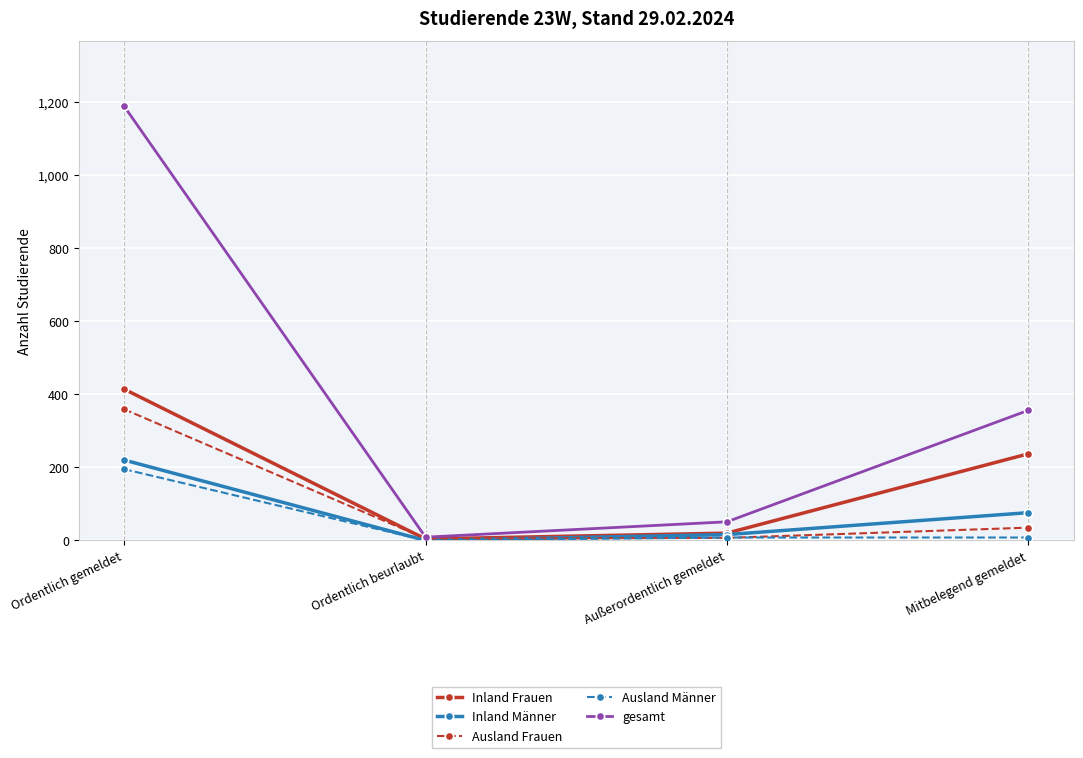

Which series has the largest total across all categories?

gesamt